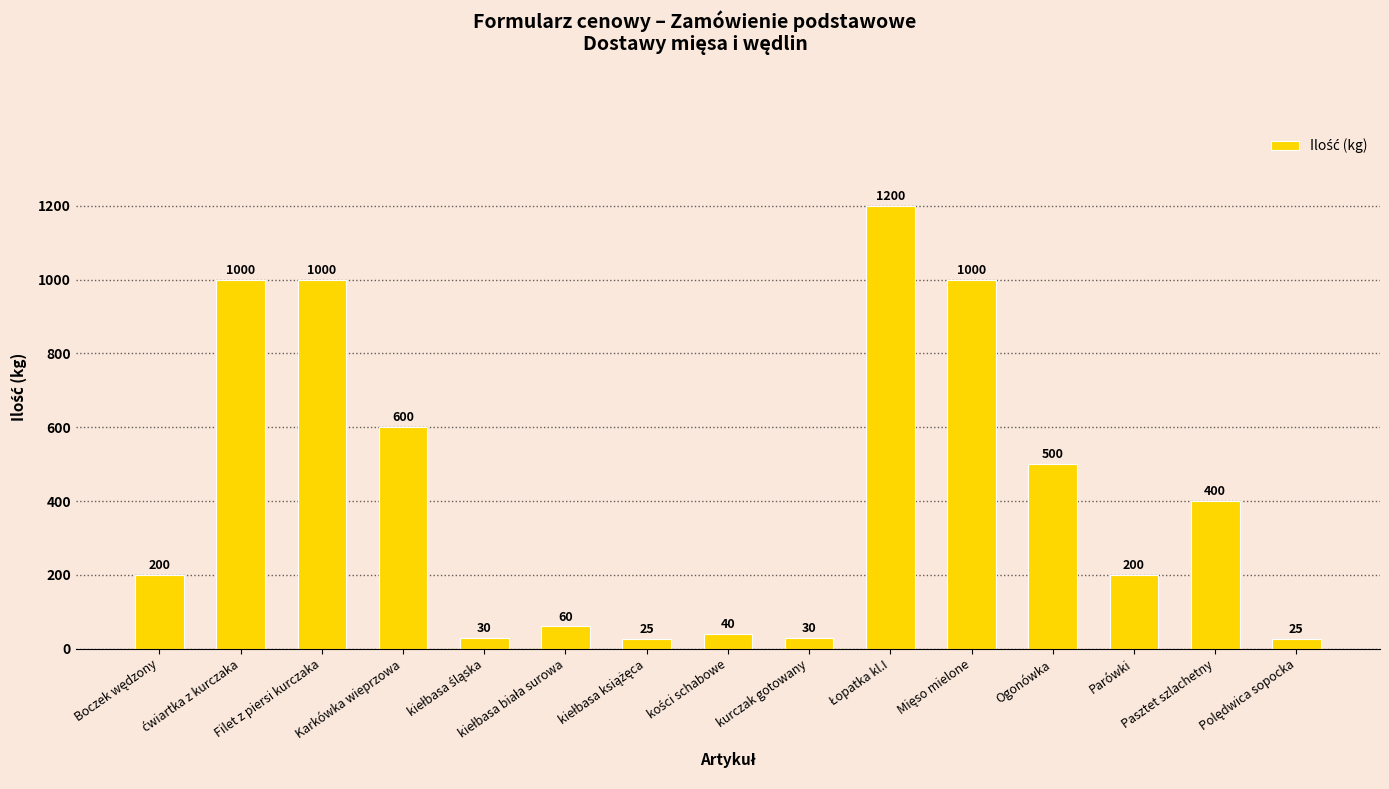

Reading left to right, what are all the values shown in this chart?

200	1000	1000	600	30	60	25	40	30	1200	1000	500	200	400	25